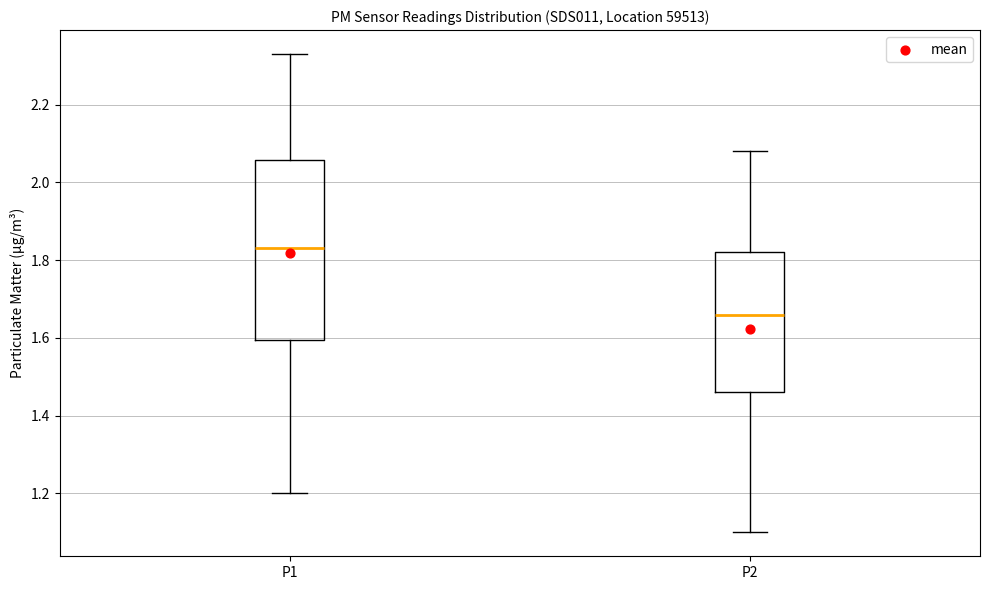

Which box is the tallest, from its lower edge to its upper edge?

P1